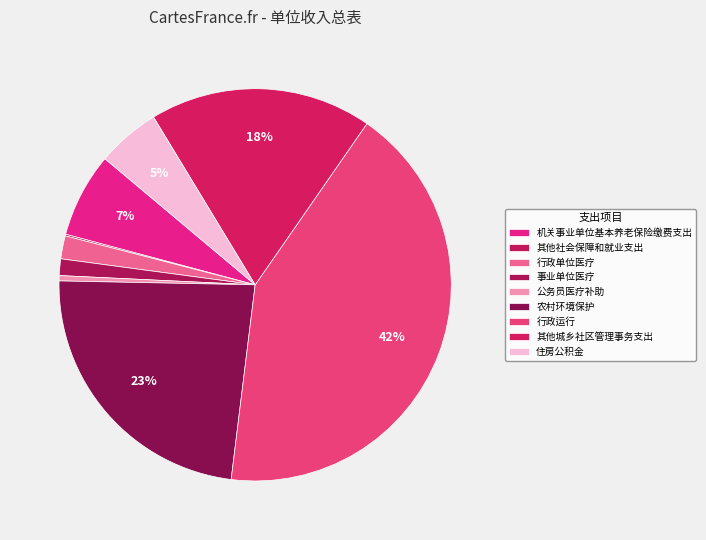

How much of the chart is everything except 其他社会保障和就业支出?

99.9%